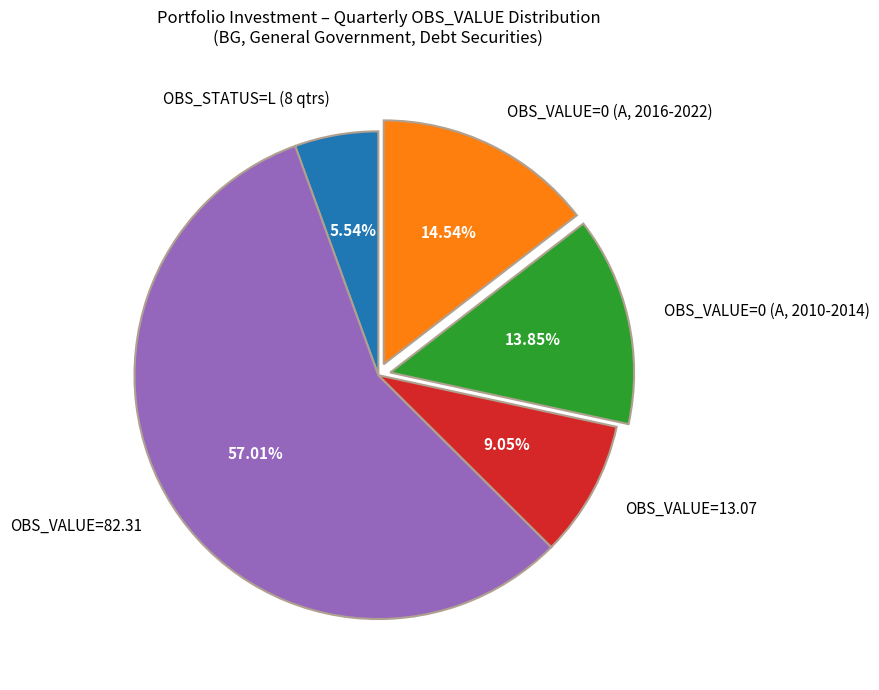

Rank the categories by value from highest to lowest.

OBS_VALUE=82.31, OBS_VALUE=0 (A, 2016-2022), OBS_VALUE=0 (A, 2010-2014), OBS_VALUE=13.07, OBS_STATUS=L (8 qtrs)